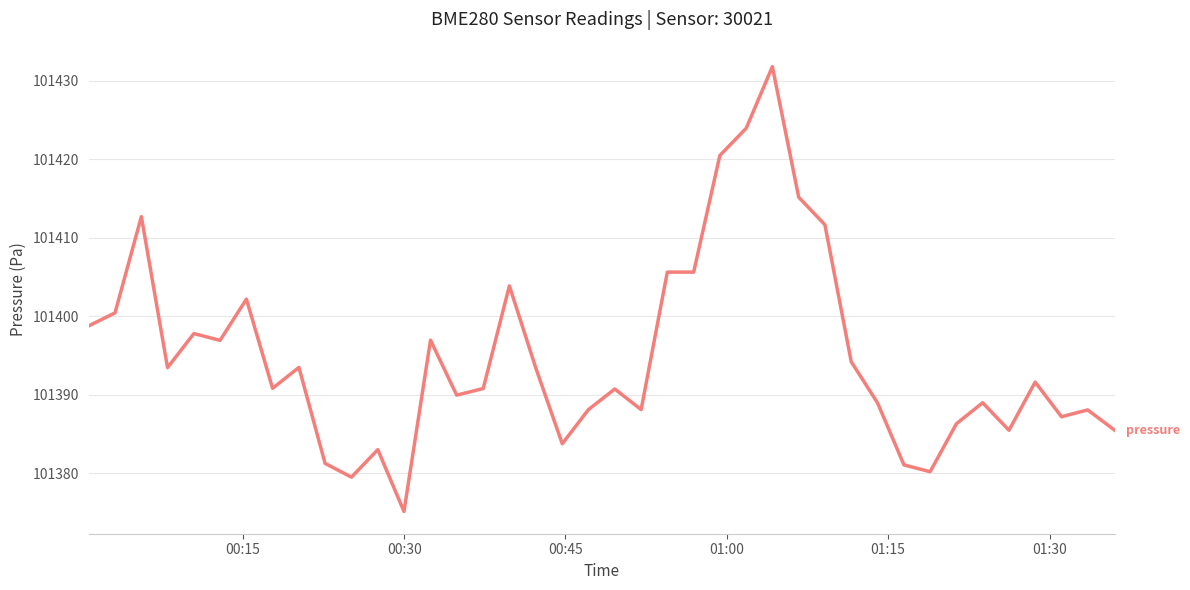

What is the maximum value shown in the chart?

101431.8